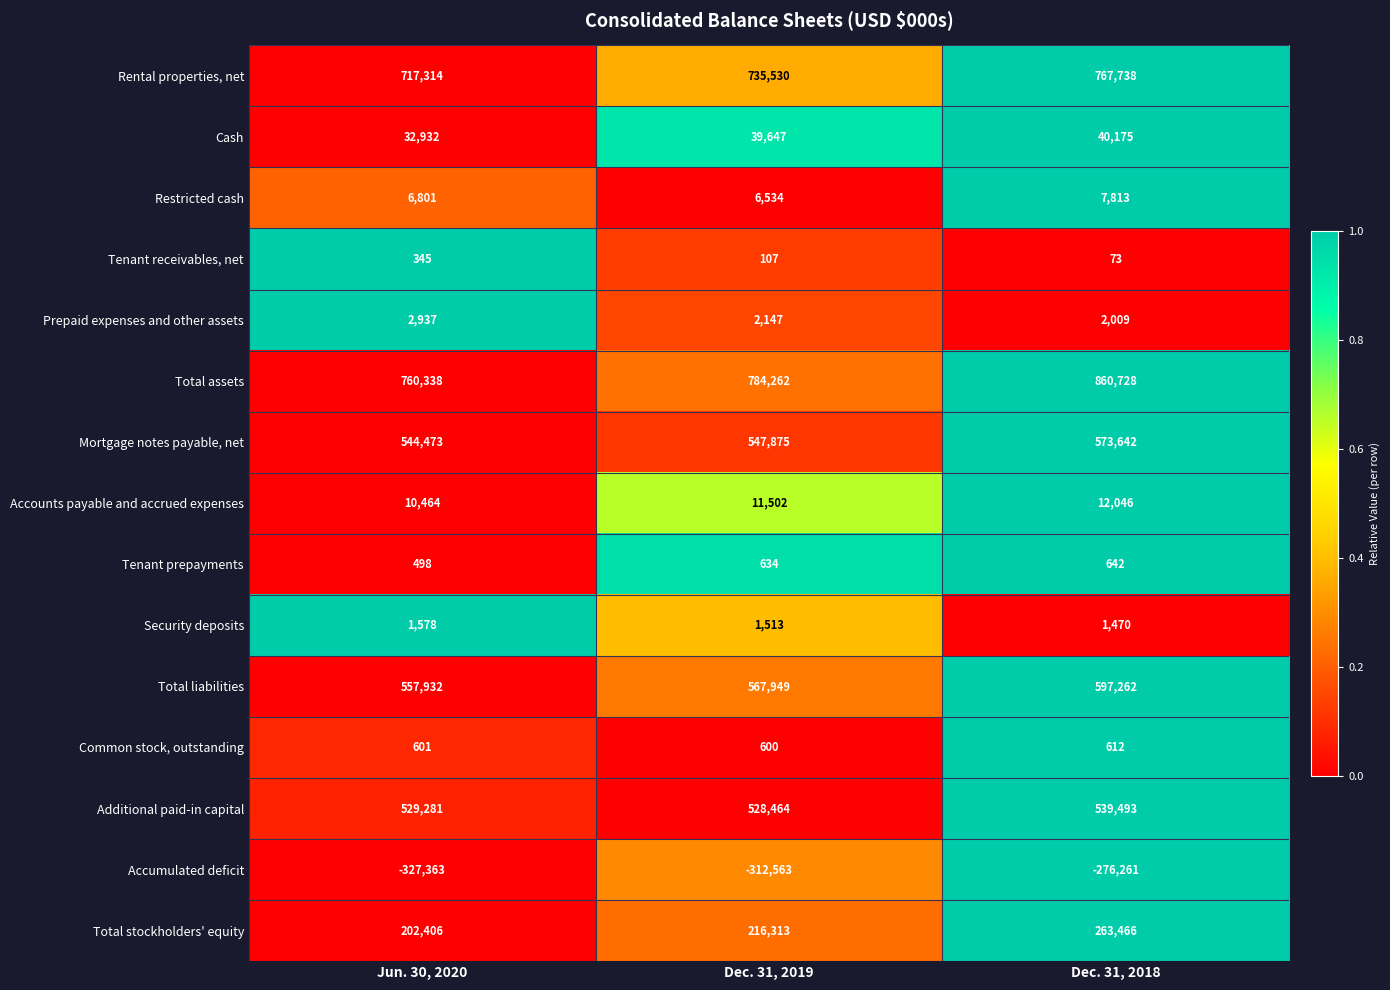

Rank the series by their maximum value, from lowest to highest.

Accumulated deficit, Tenant receivables, net, Common stock, outstanding, Tenant prepayments, Security deposits, Prepaid expenses and other assets, Restricted cash, Accounts payable and accrued expenses, Cash, Total stockholders' equity, Additional paid-in capital, Mortgage notes payable, net, Total liabilities, Rental properties, net, Total assets